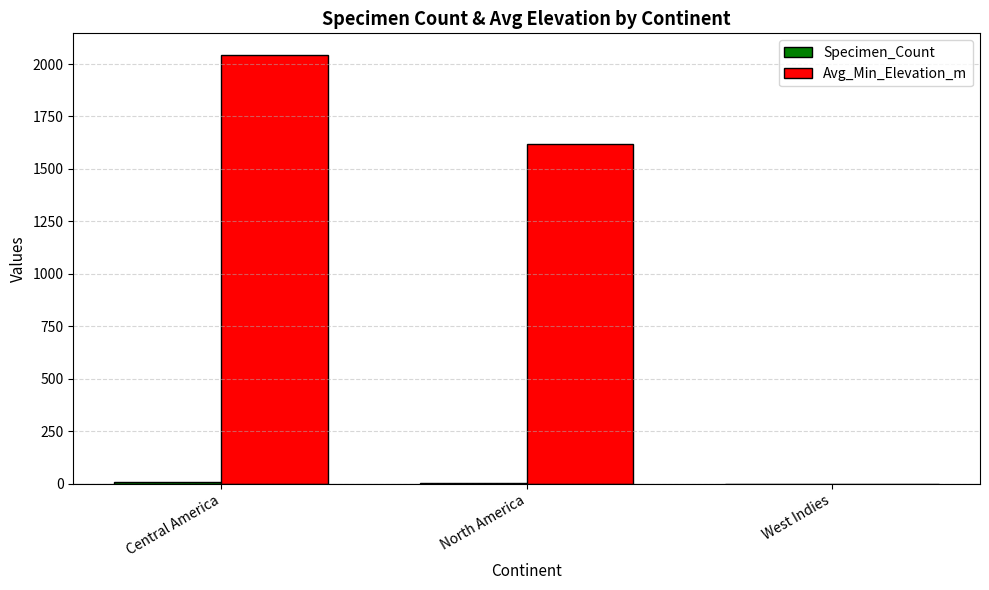

How many positive values does the Avg_Min_Elevation_m series have?

2